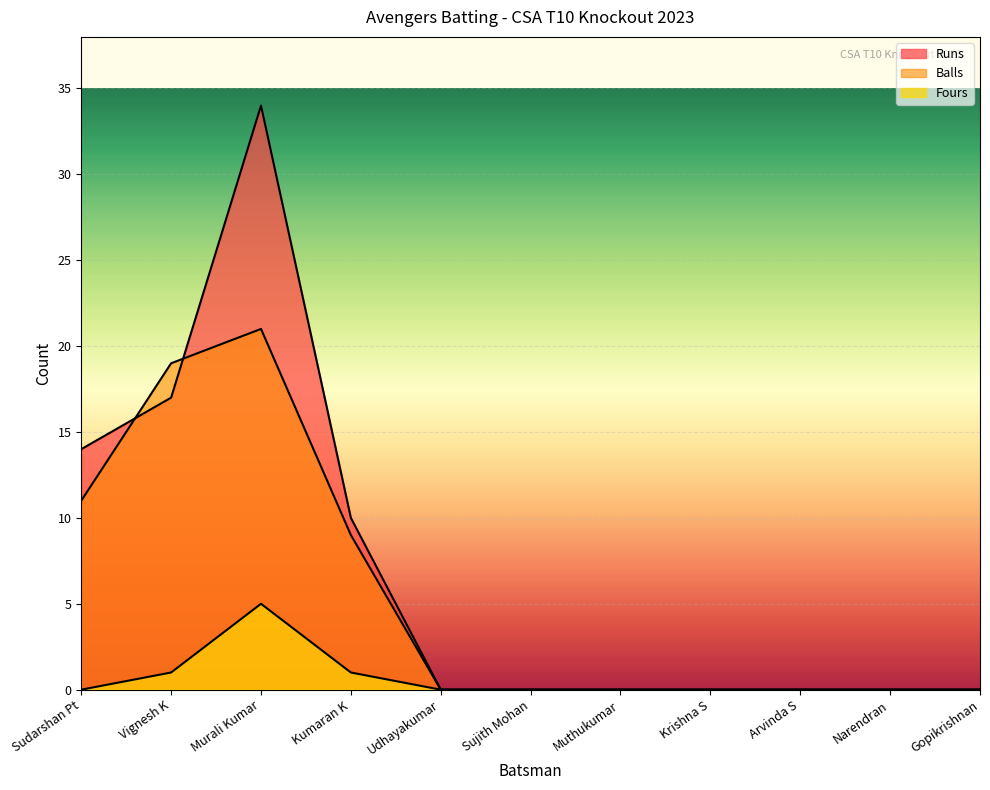

What is the greatest value displayed?

34